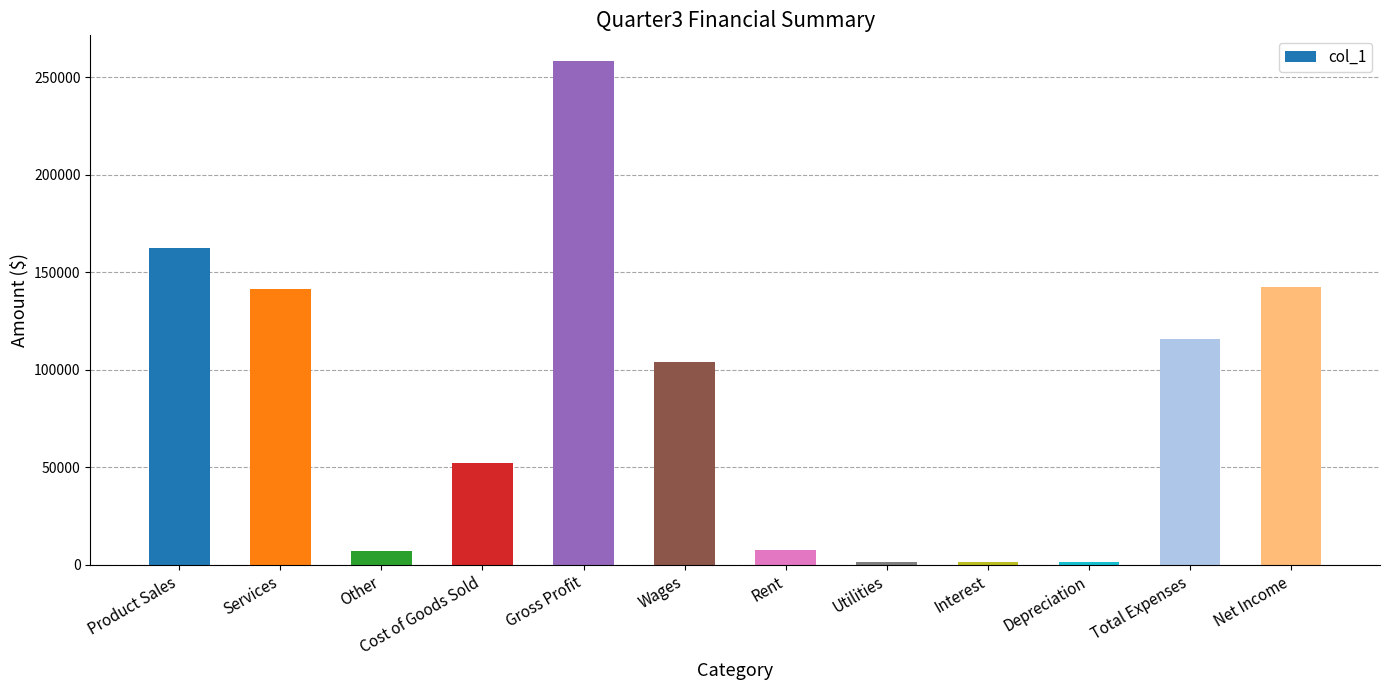

What is the maximum value shown in the chart?

258596